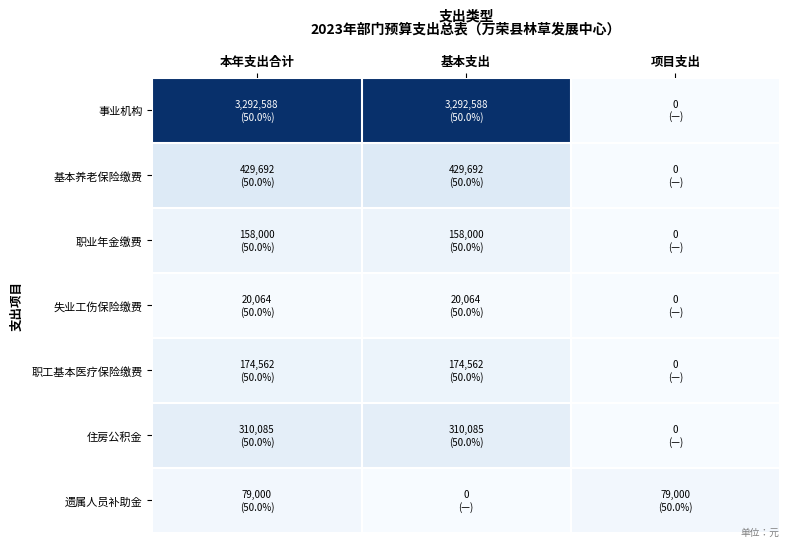

What is the difference between the highest and lowest values at 本年支出合计?

3272524